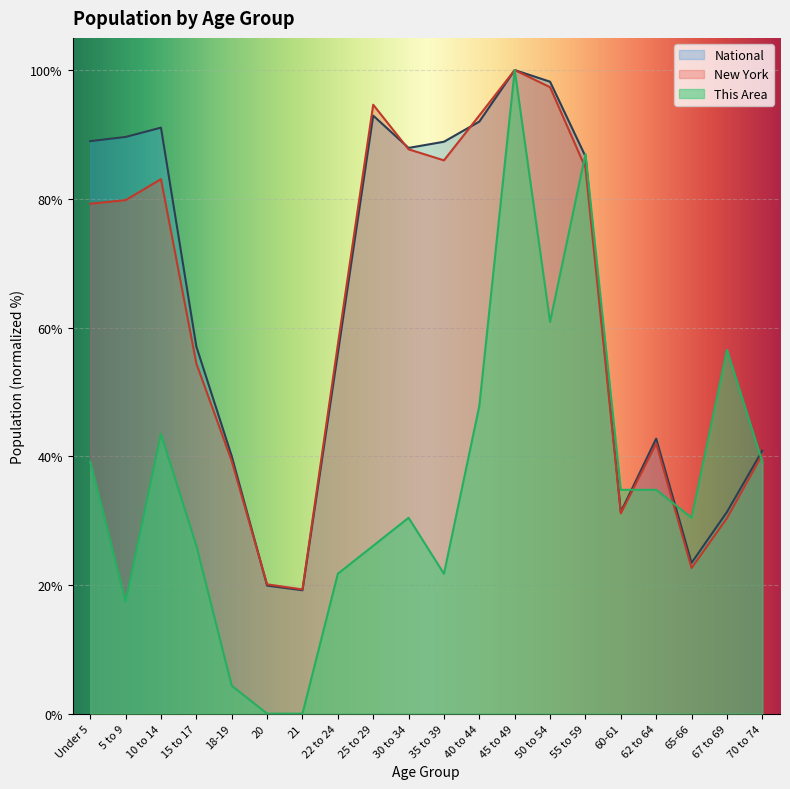

The value of New York at 70 to 74 is 14.5. True or false?

False